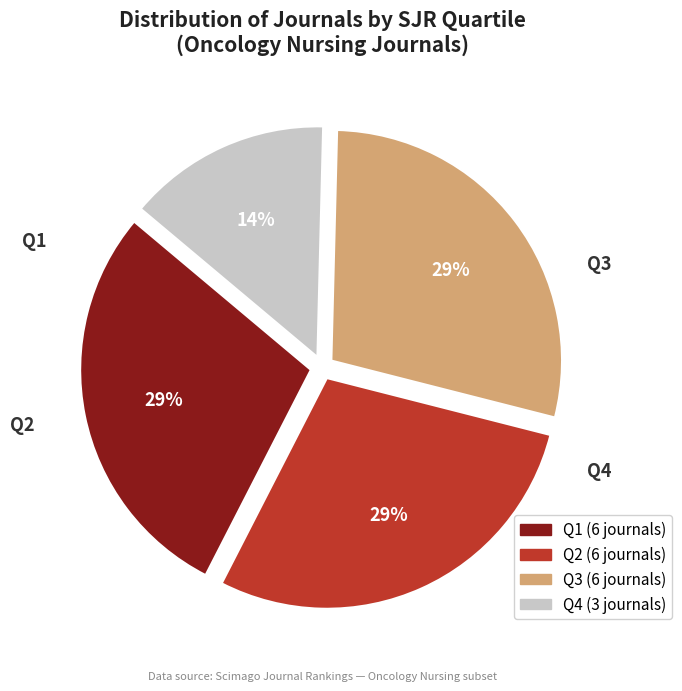

Does any single category account for the majority?

No